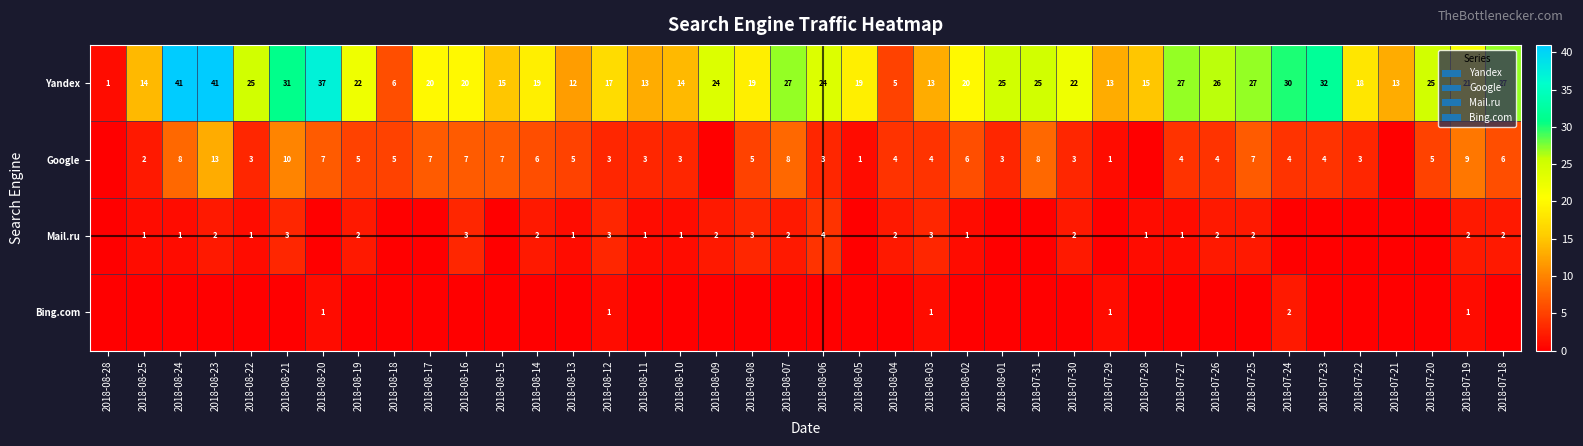

Is it true that Google equals 10 at 2018-08-24?

False